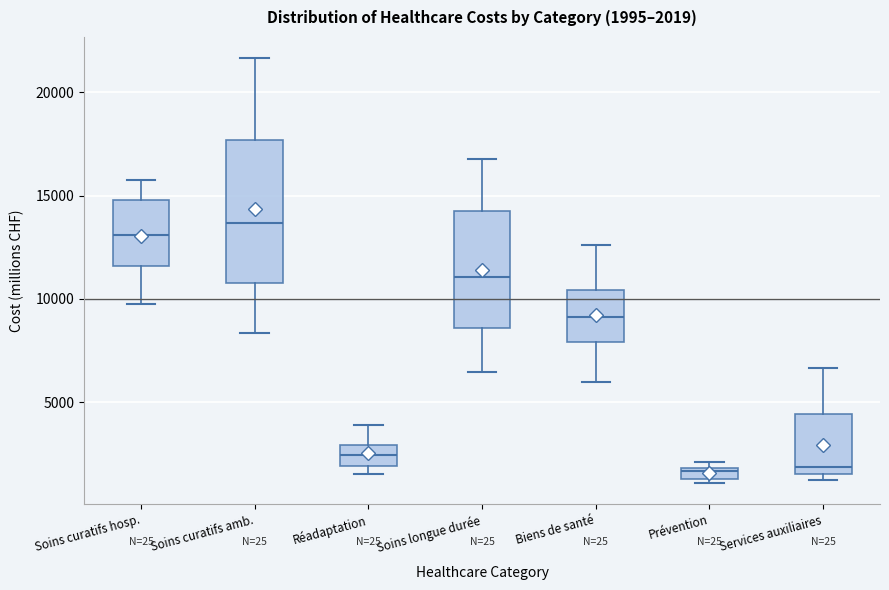

Which box's median line is the highest?

Soins curatifs amb.